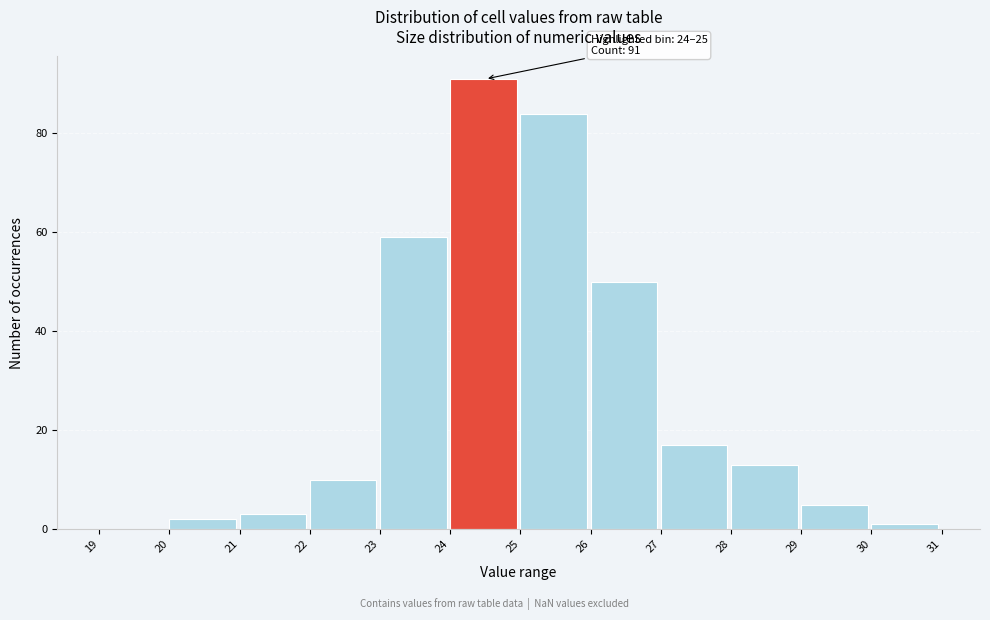

Over which range of the x-axis is the bar tallest?

24 to 25